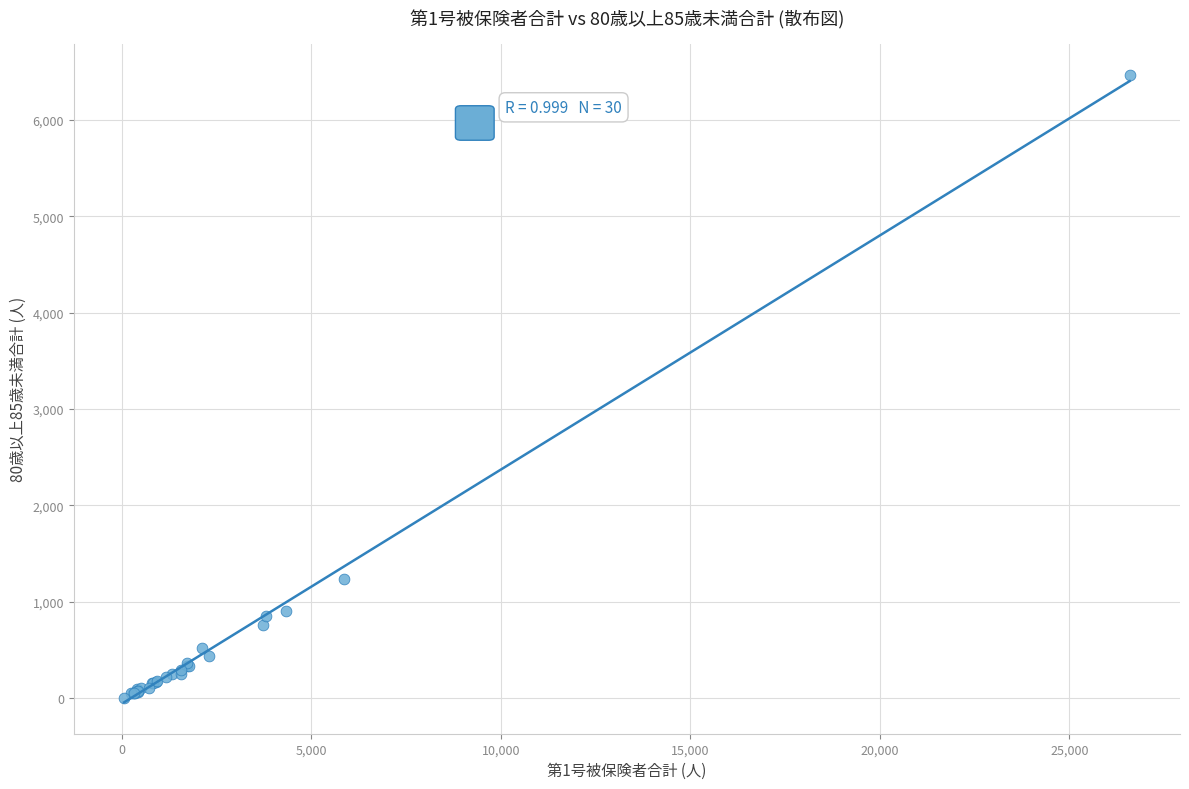

What Y value in the scatter plot is closest to 3235?

1236